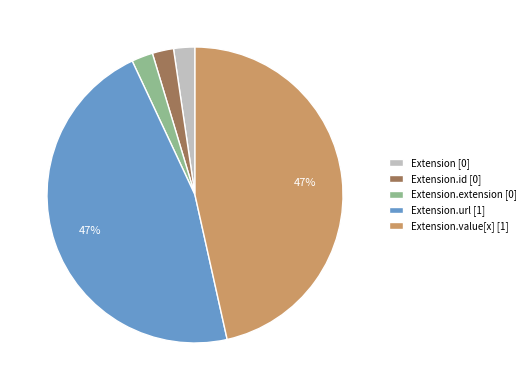

Is there any slice that represents more than half of the pie?

No